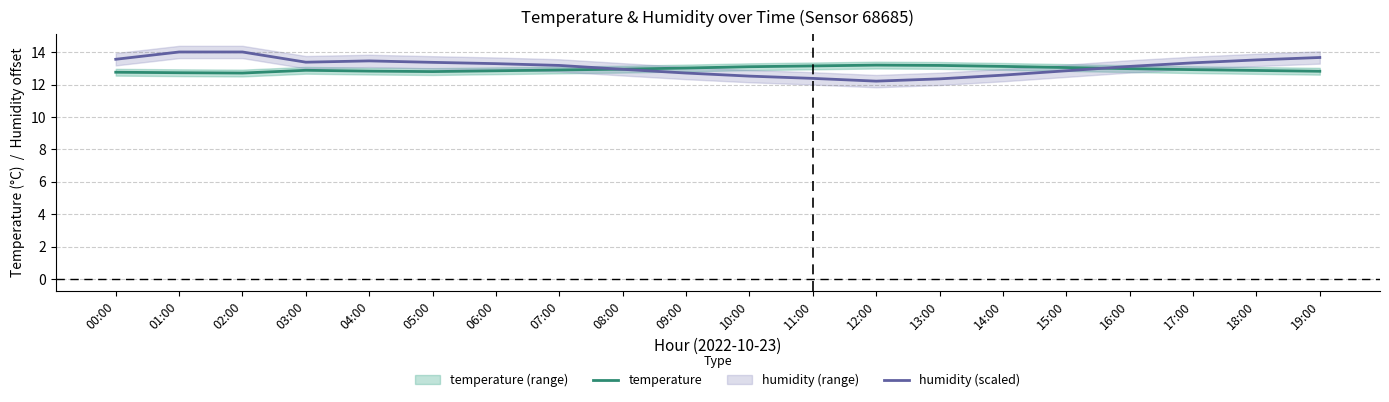

How many lines are shown in the chart?

2